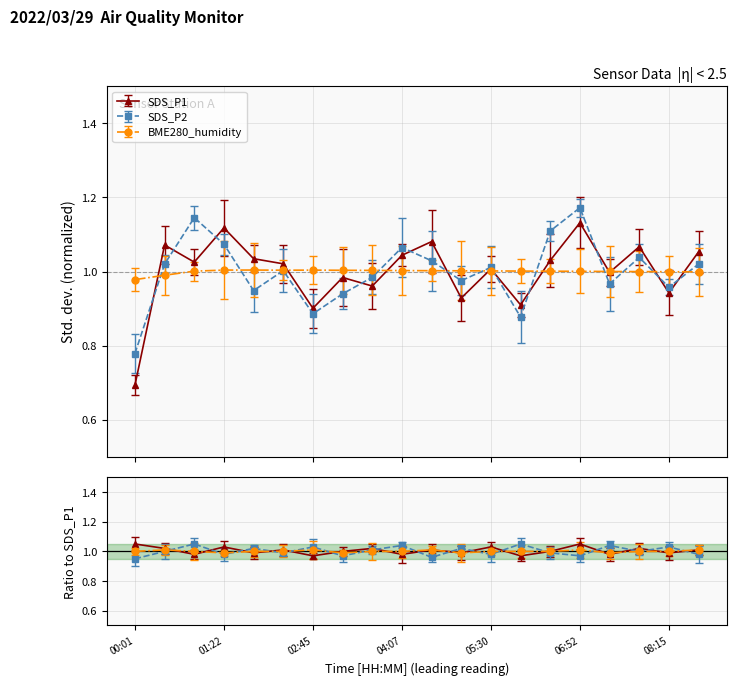

True or false: SDS_P2 and SDS_P1 cross at least once.

True